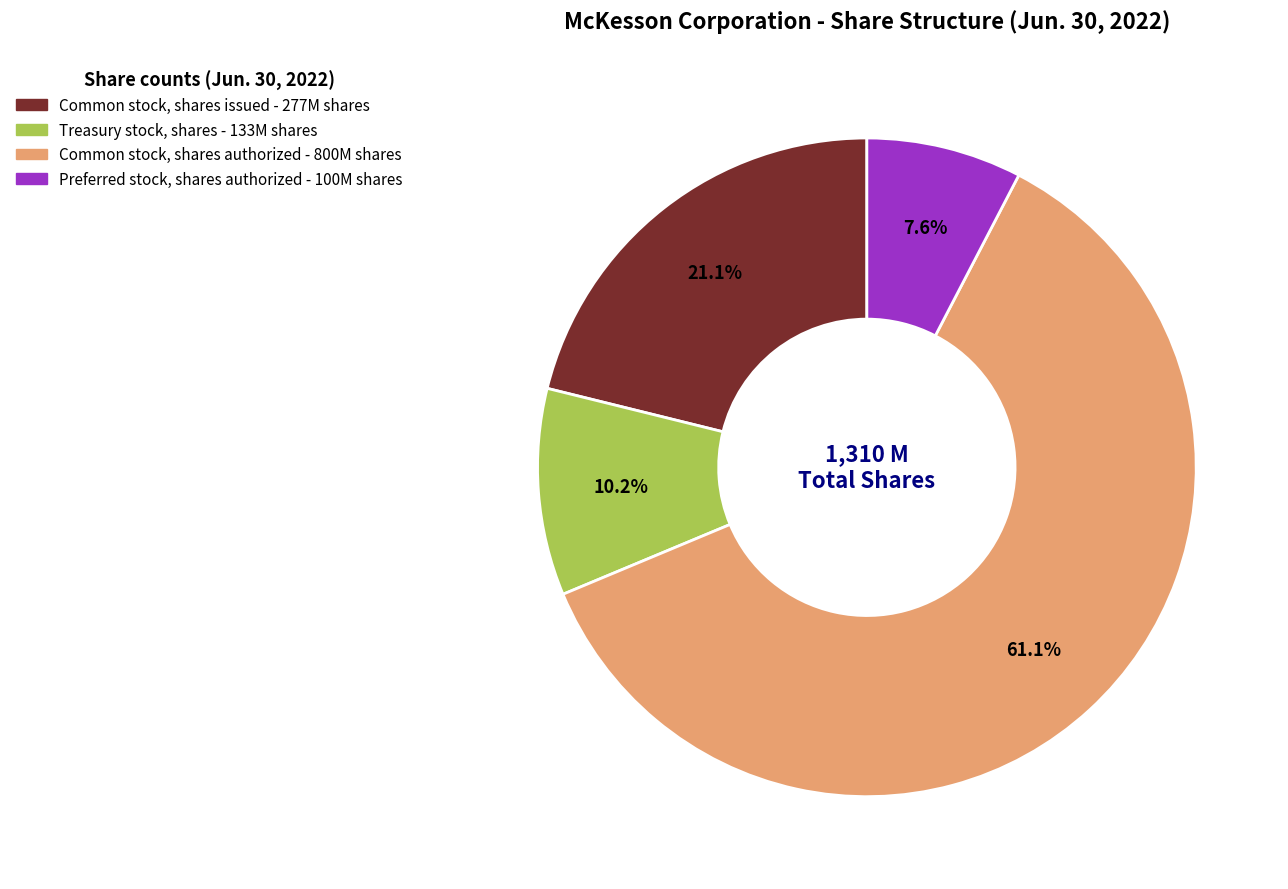

Rank the categories by value from highest to lowest.

Common stock, shares authorized, Common stock, shares issued, Treasury stock, shares, Preferred stock, shares authorized